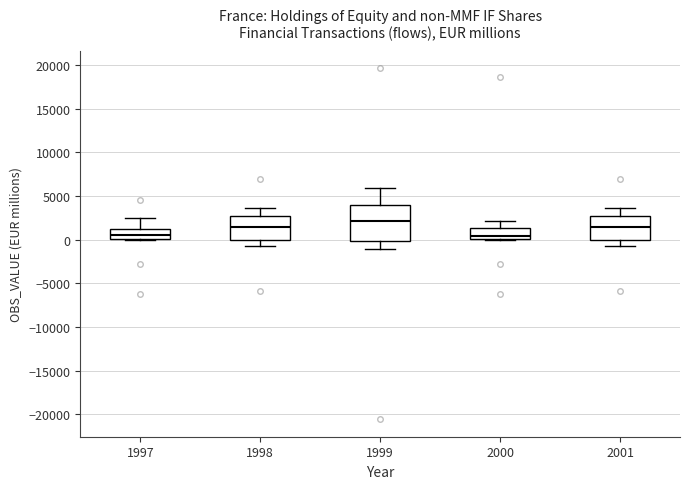

Which box is the tallest, from its lower edge to its upper edge?

1999